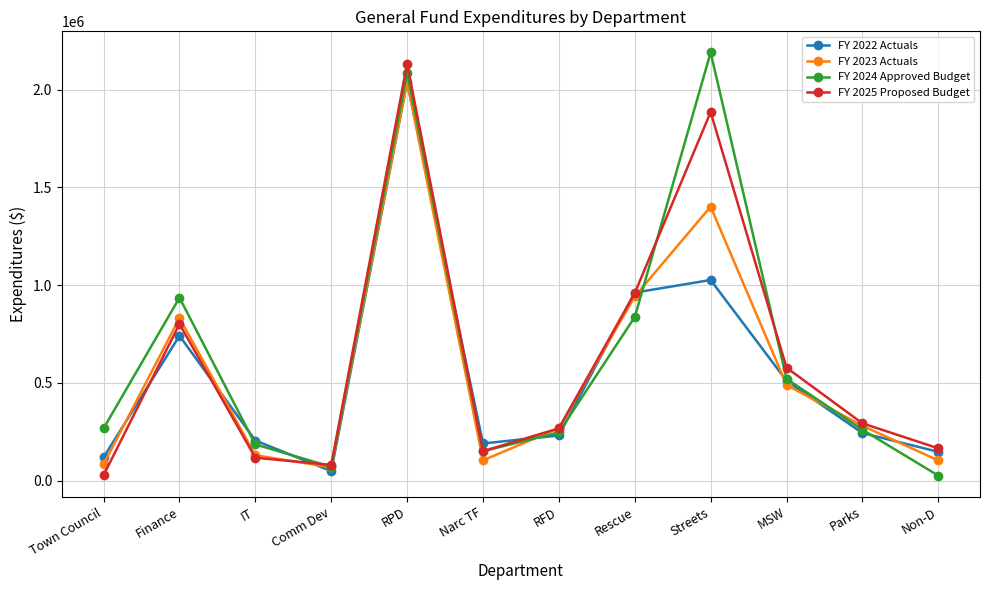

What is the total value across all series at Town Council?

499261.2